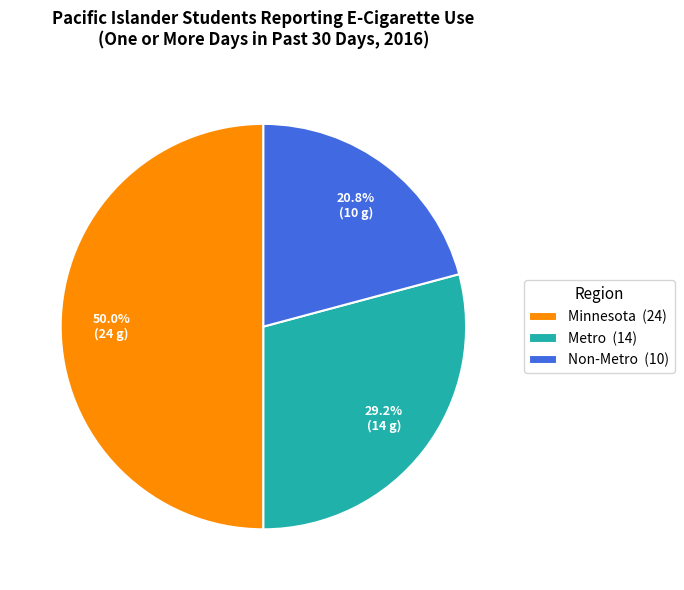

How many segments does this pie chart have?

3